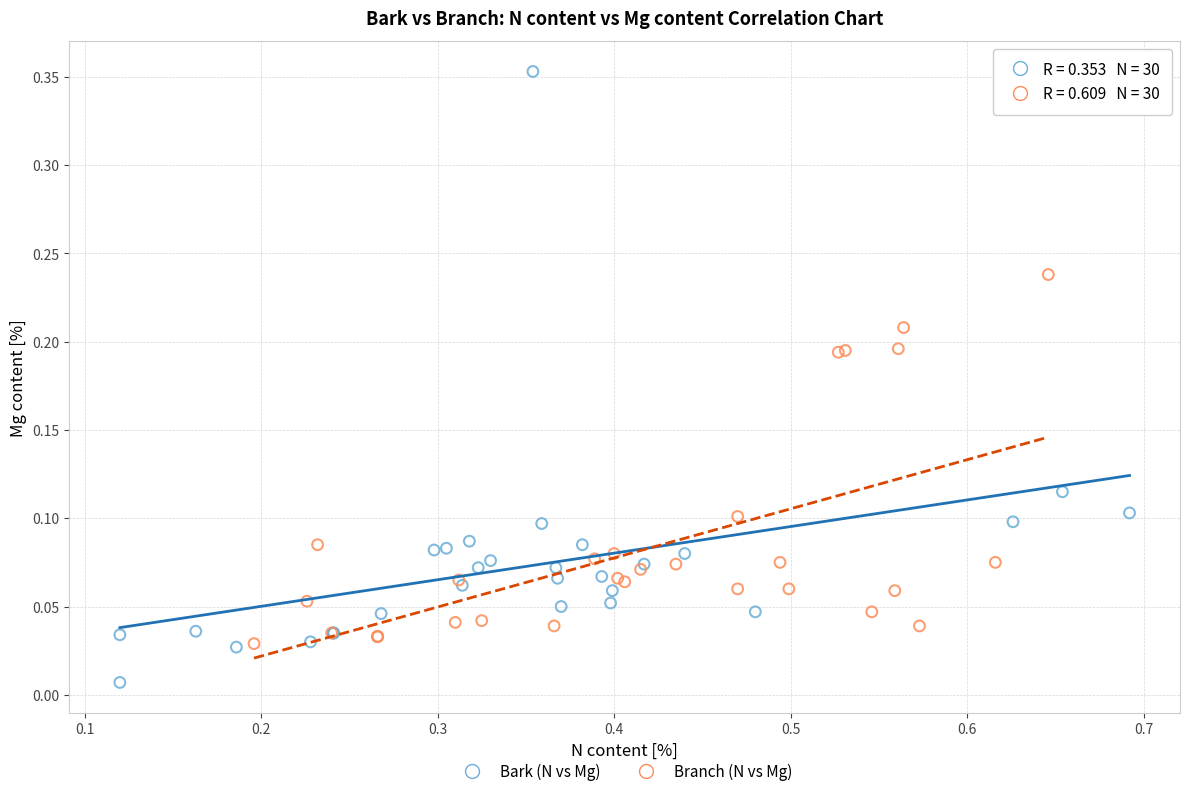

Which series has the largest Y range (max minus min)?

Bark (N vs Mg)